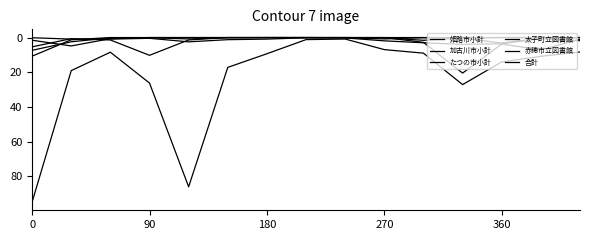

What is the maximum value for 赤穂市立図書館?

4.8